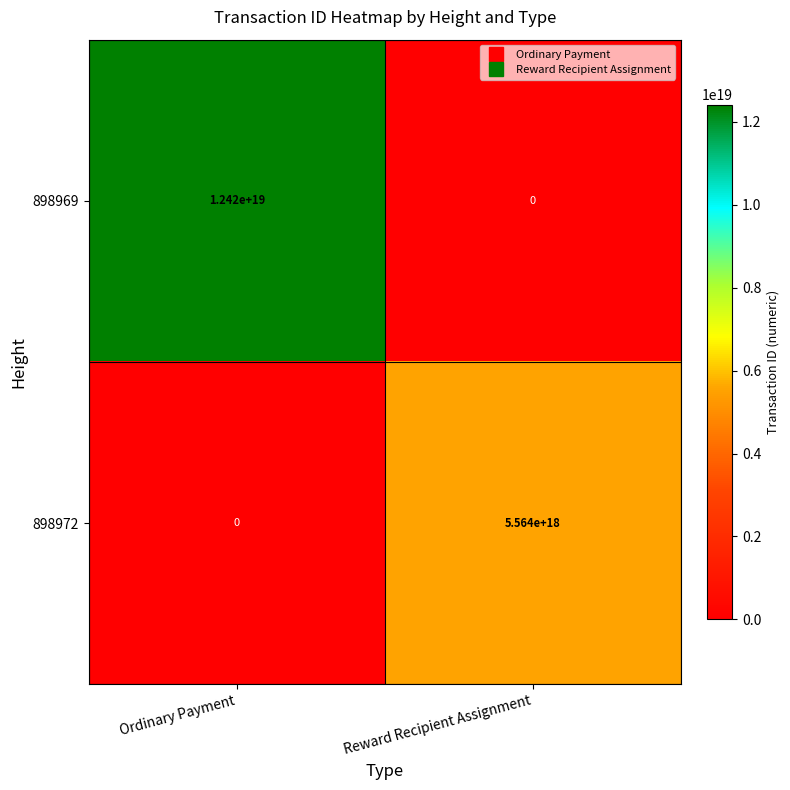

At how many categories does at least one series exceed 7449653503702194176?

1